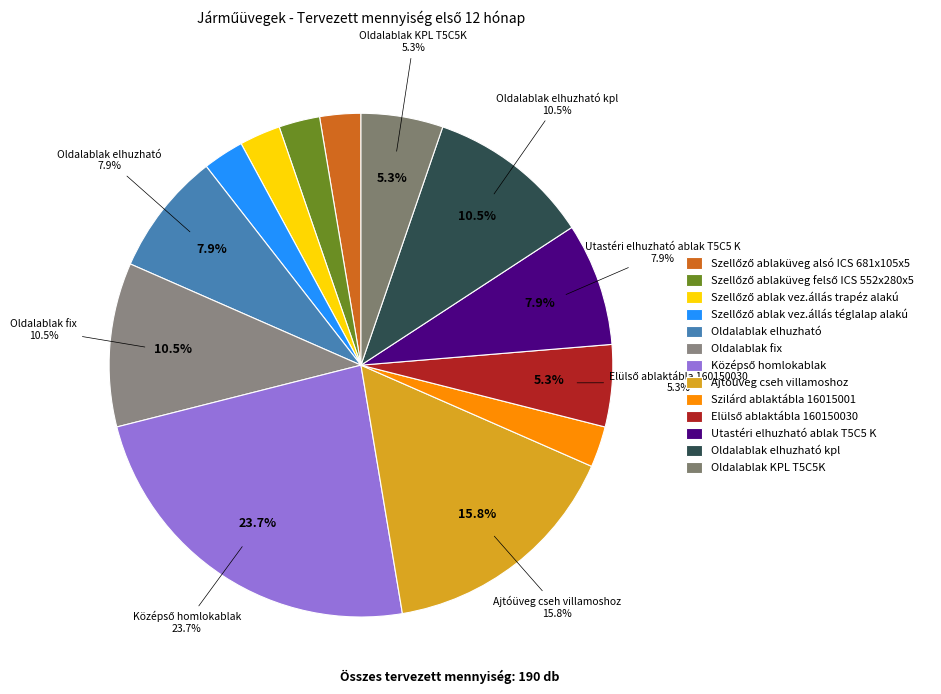

What percentage is the Oldalablak elhuzható kpl slice, to the nearest percent?

11%